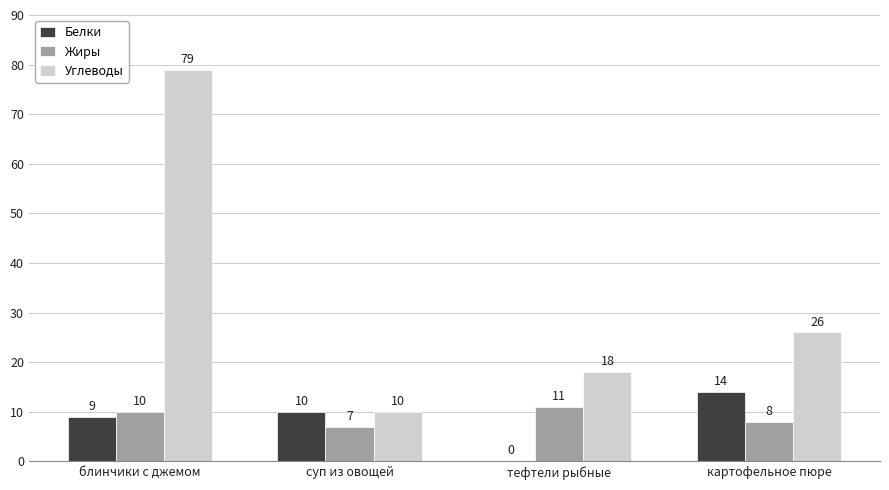

How many distinct data groups are displayed?

3